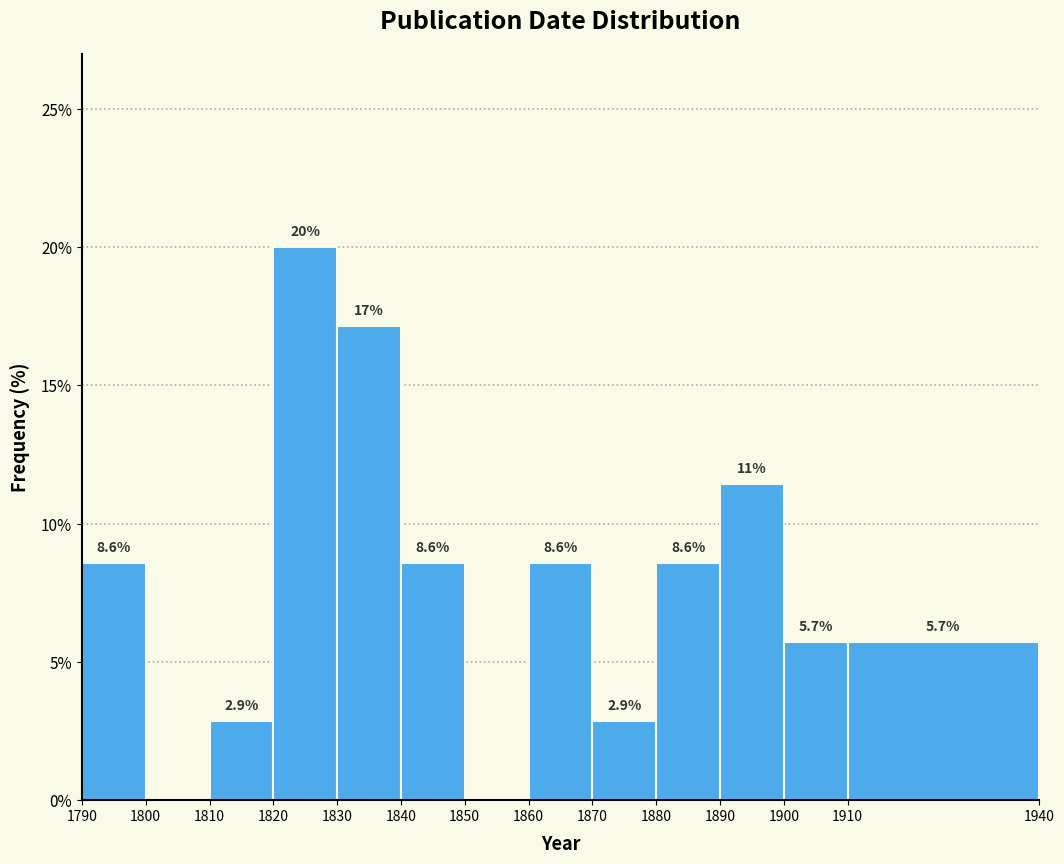

Over which range of the x-axis is the bar tallest?

1820 to 1830